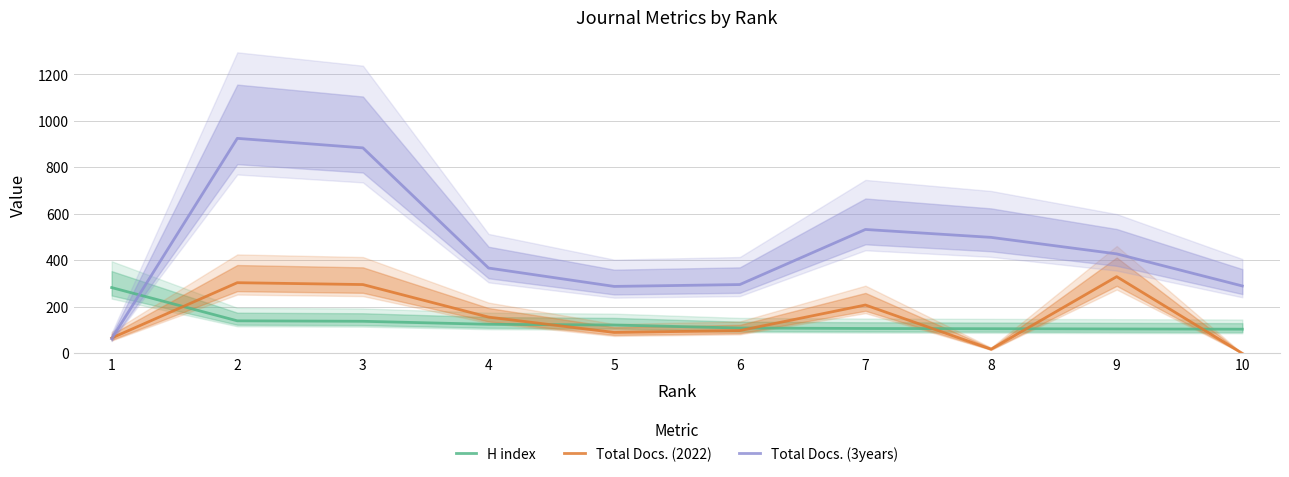

What is the value of the H index point at the 3rd from the left?

138